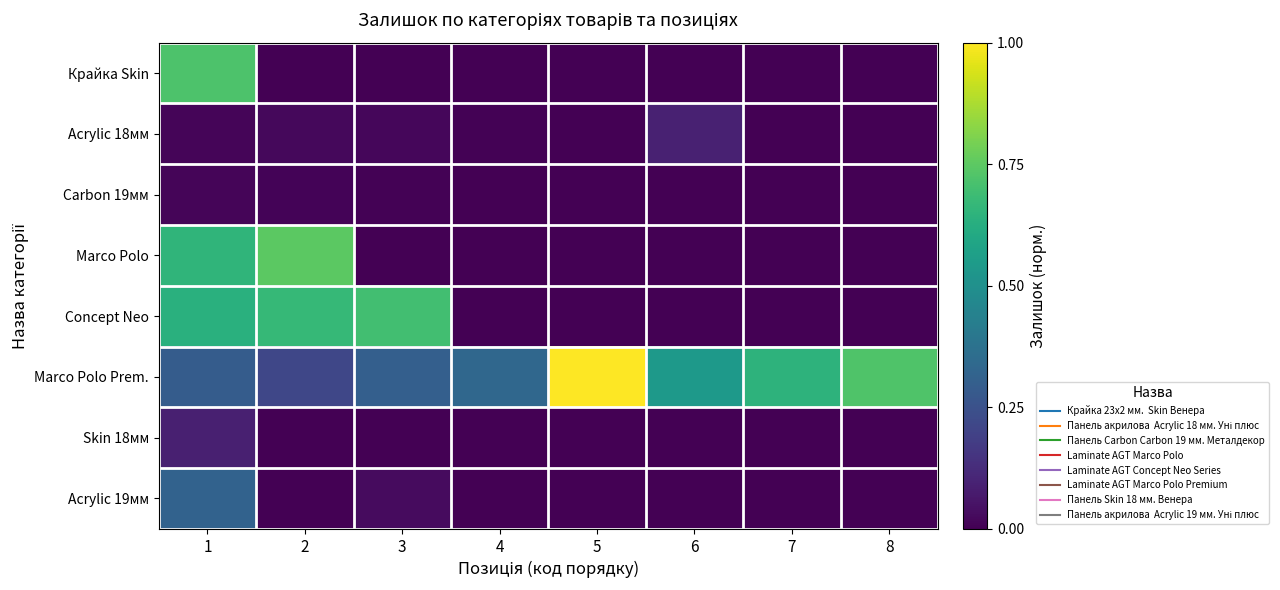

Reading right to left, extract all data points from this chart.

Крайка Skin: 8=0.0	7=0.0	6=0.0	5=0.0	4=0.0	3=0.0	2=0.0	1=0.7
Acrylic 18мм: 8=0.0	7=0.0	6=0.1	5=0.0	4=0.0	3=0.0	2=0.0	1=0.0
Carbon 19мм: 8=0.0	7=0.0	6=0.0	5=0.0	4=0.0	3=0.0	2=0.0	1=0.0
Marco Polo: 8=0.0	7=0.0	6=0.0	5=0.0	4=0.0	3=0.0	2=0.7	1=0.7
Concept Neo: 8=0.0	7=0.0	6=0.0	5=0.0	4=0.0	3=0.7	2=0.7	1=0.6
Marco Polo Prem.: 8=0.7	7=0.6	6=0.5	5=1.0	4=0.3	3=0.3	2=0.2	1=0.3
Skin 18мм: 8=0.0	7=0.0	6=0.0	5=0.0	4=0.0	3=0.0	2=0.0	1=0.1
Acrylic 19мм: 8=0.0	7=0.0	6=0.0	5=0.0	4=0.0	3=0.0	2=0.0	1=0.3